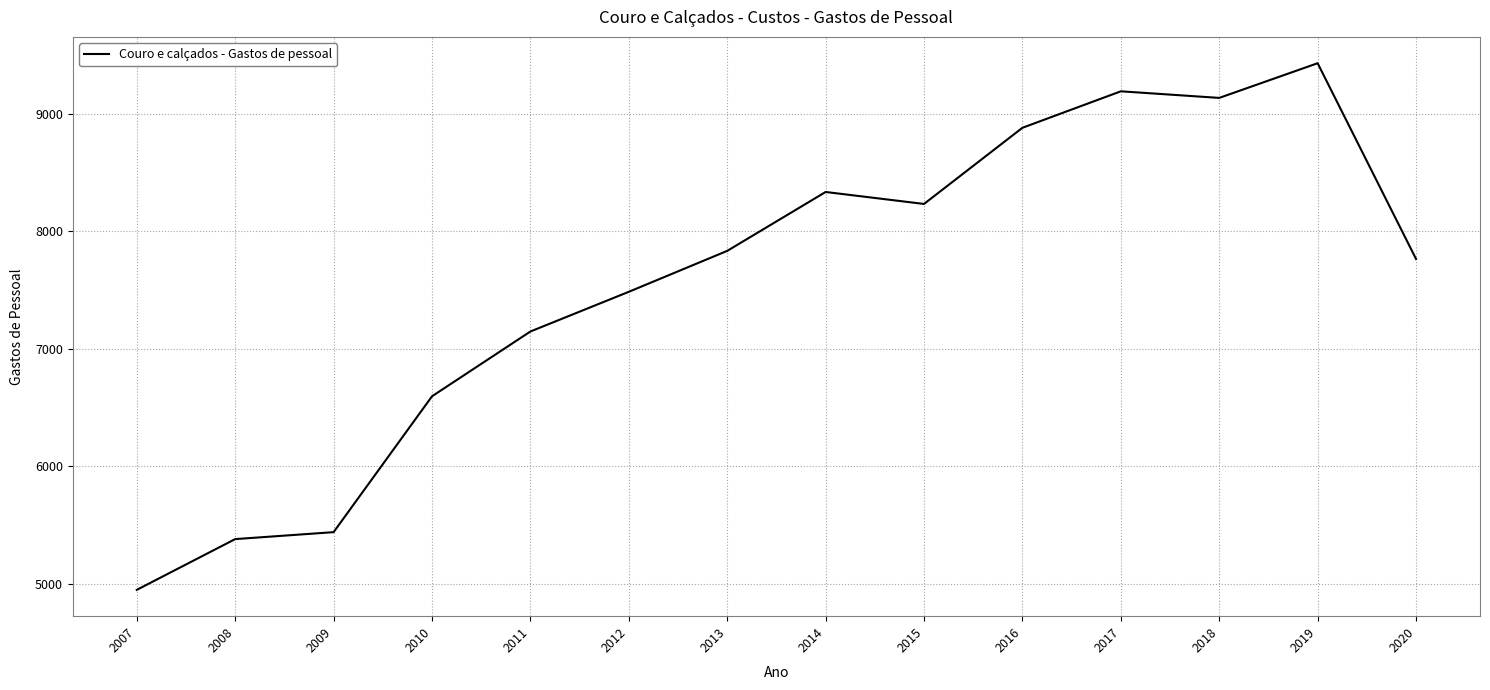

How many values exceed 7833?

7